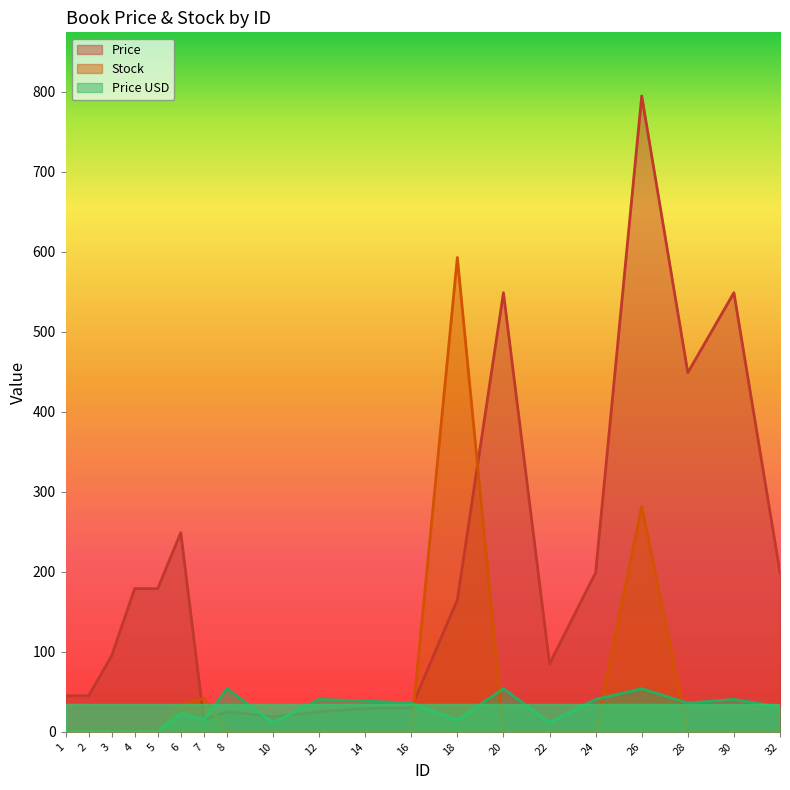

Which series ends up on top after the final intersection of Price and Stock?

Price